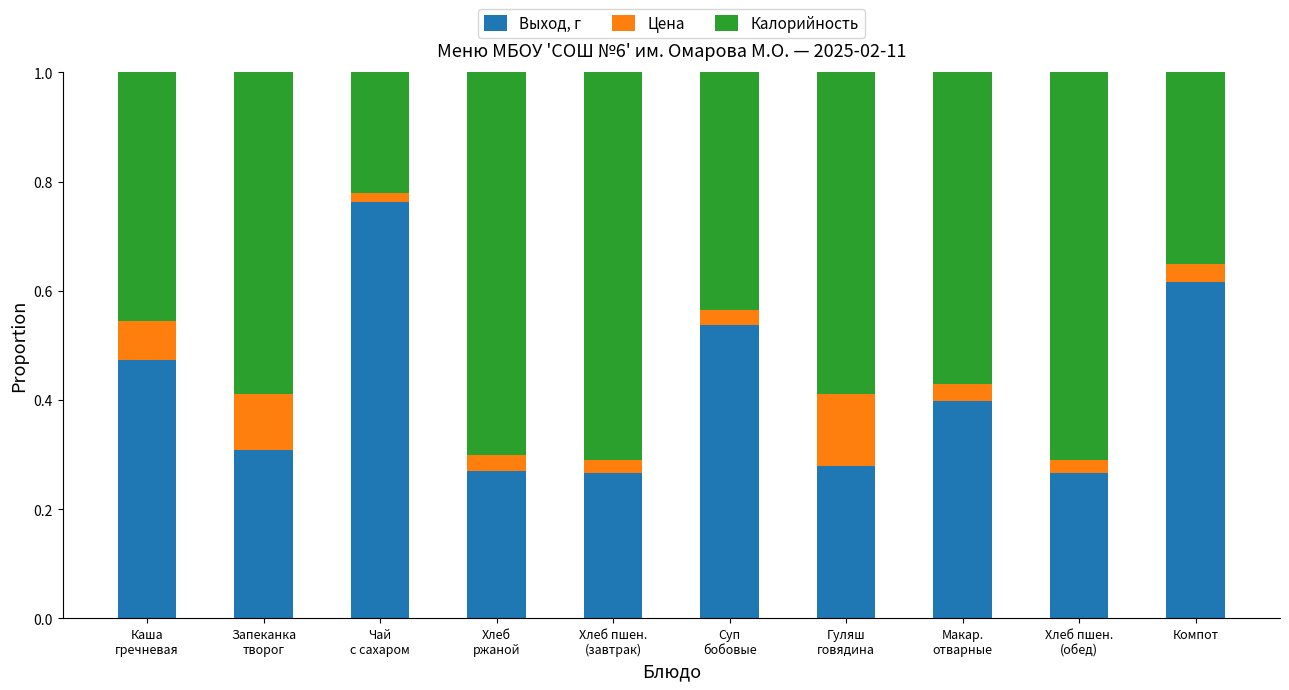

What is the total value across all series at Компот?

1.0